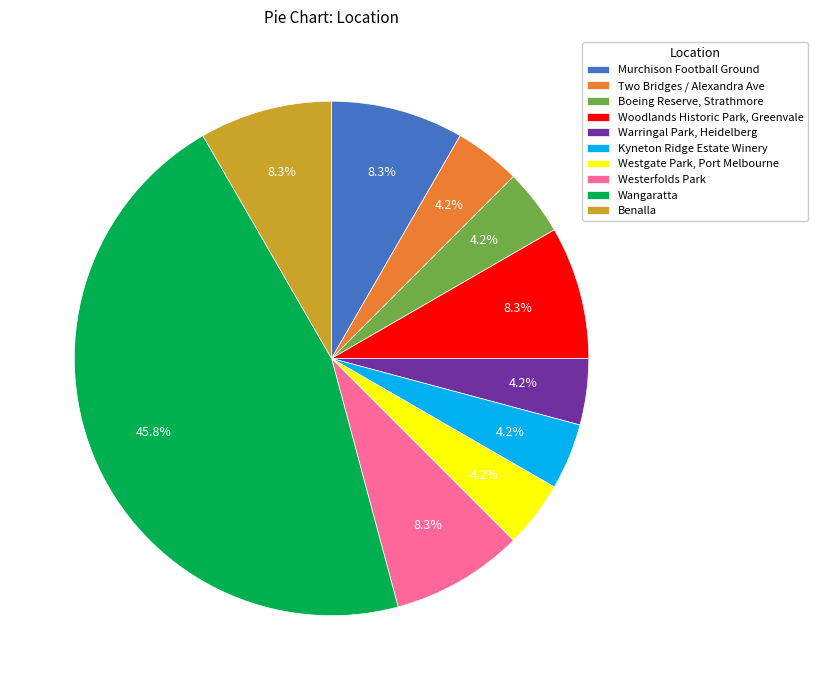

To the nearest percent, what percentage of the pie is Westgate Park, Port Melbourne?

4%